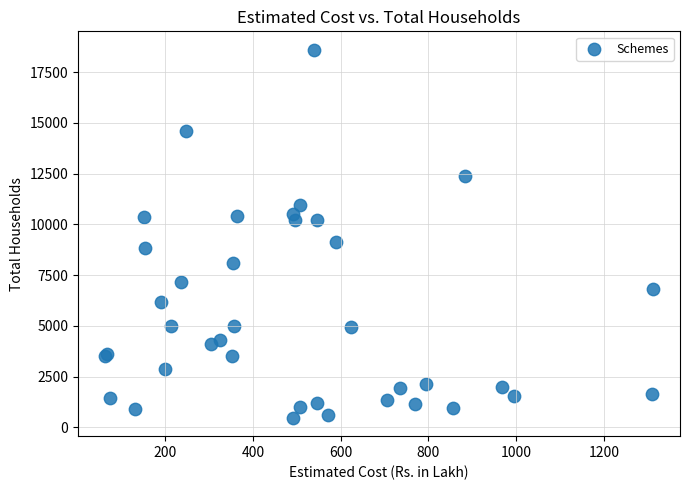

What Y value in the scatter plot is closest to 9537?

9125